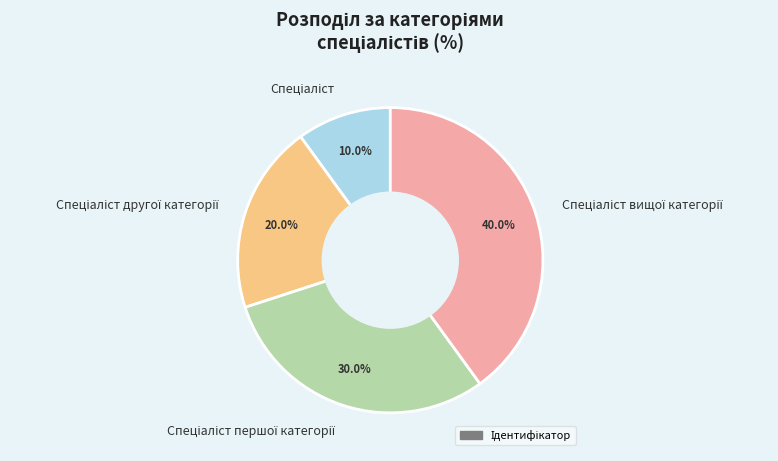

Is there any slice that represents more than half of the pie?

No